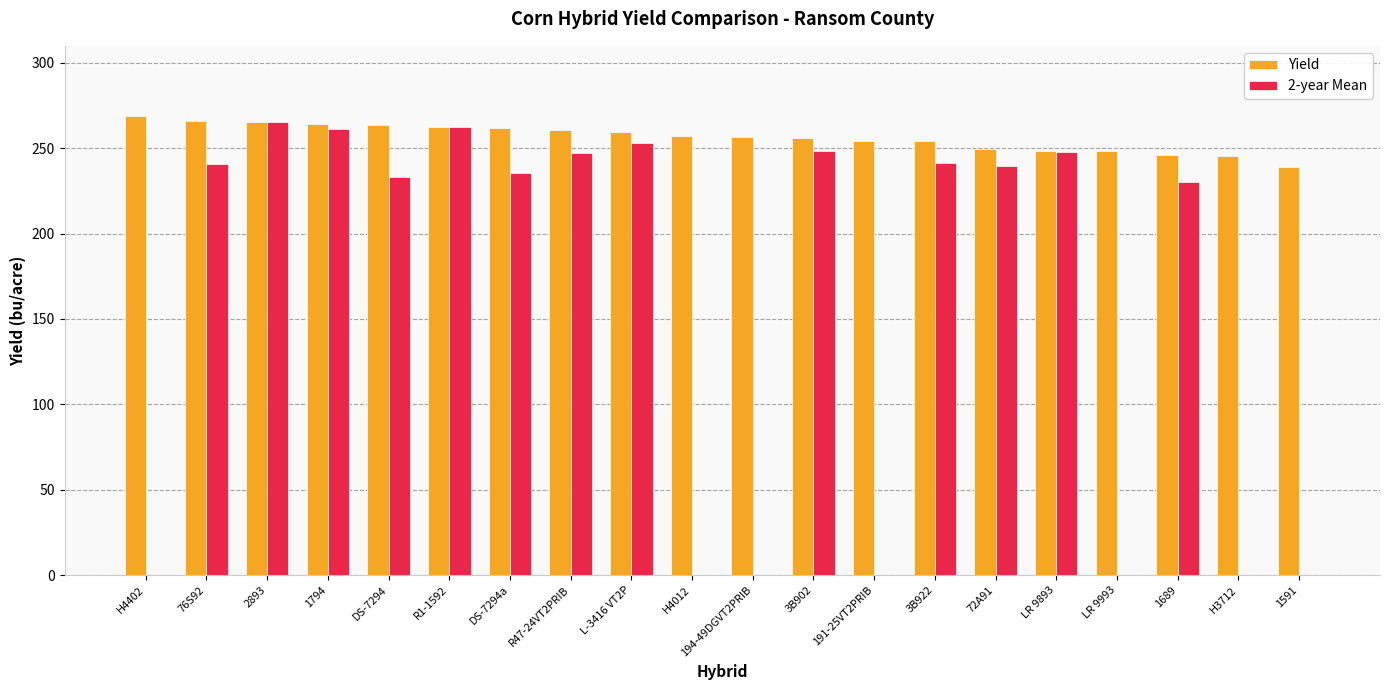

At which category is the sum across all series the highest?

2893